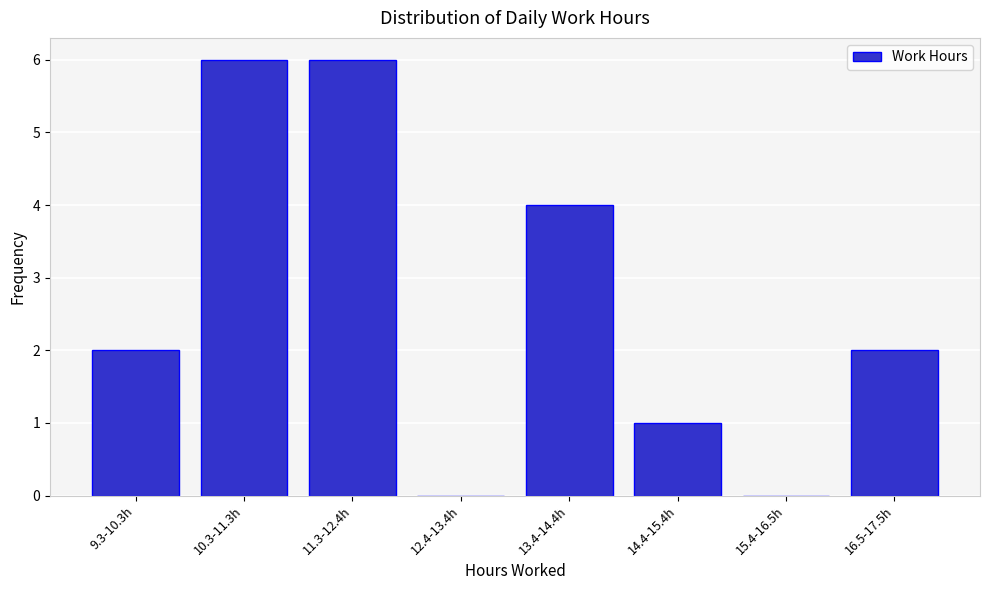

Reading left to right, transcribe all the data shown in this chart.

9.3-10.3h=2	10.3-11.3h=6	11.3-12.4h=6	12.4-13.4h=0	13.4-14.4h=4	14.4-15.4h=1	15.4-16.5h=0	16.5-17.5h=2